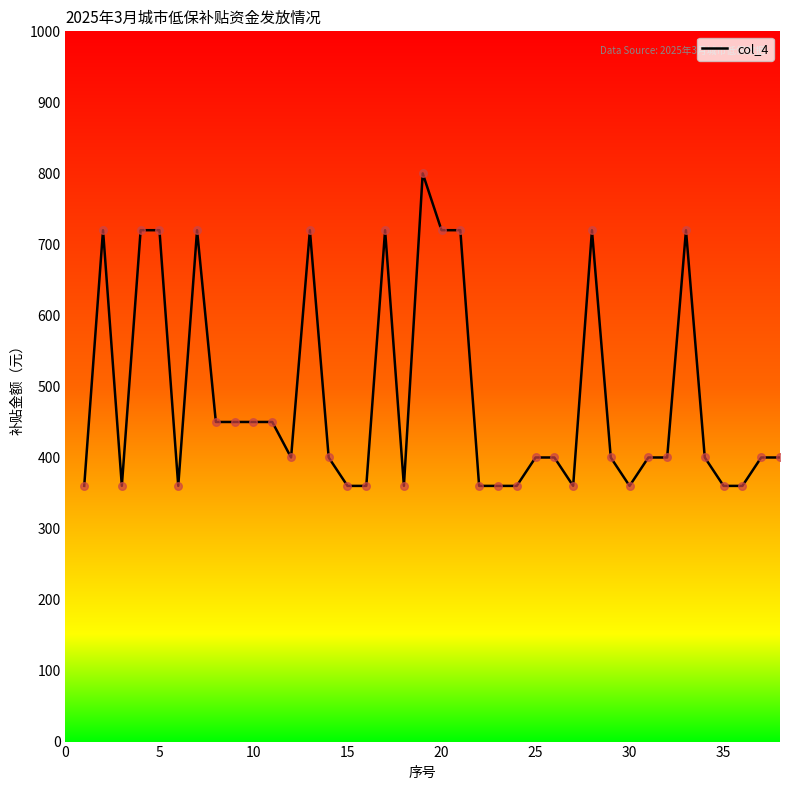

What is the maximum value shown in the chart?

800